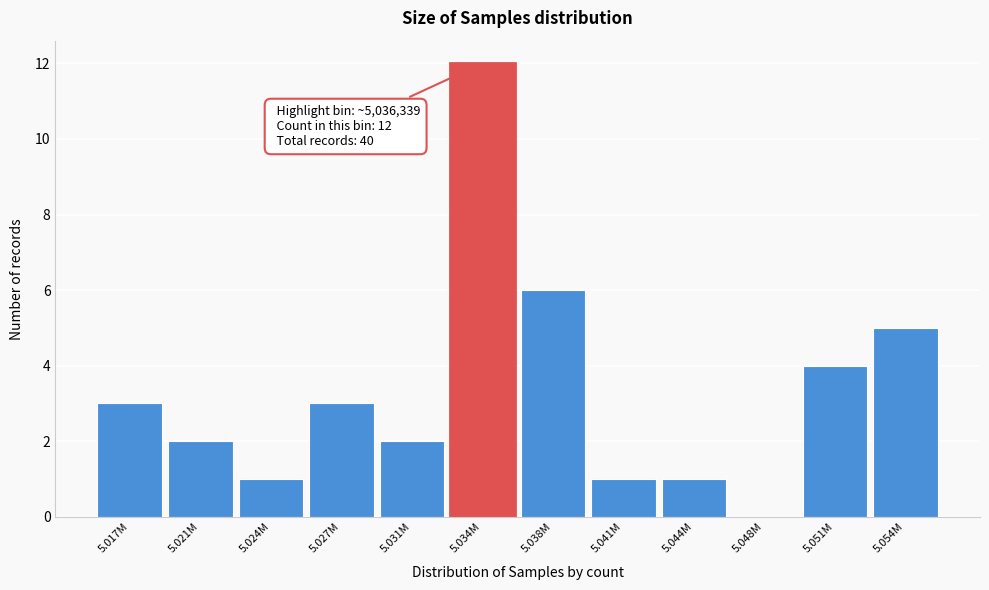

Reading left to right, what are all the values shown in this chart?

5.017M=3	5.021M=2	5.024M=1	5.027M=3	5.031M=2	5.034M=12	5.038M=6	5.041M=1	5.044M=1	5.048M=0	5.051M=4	5.054M=5